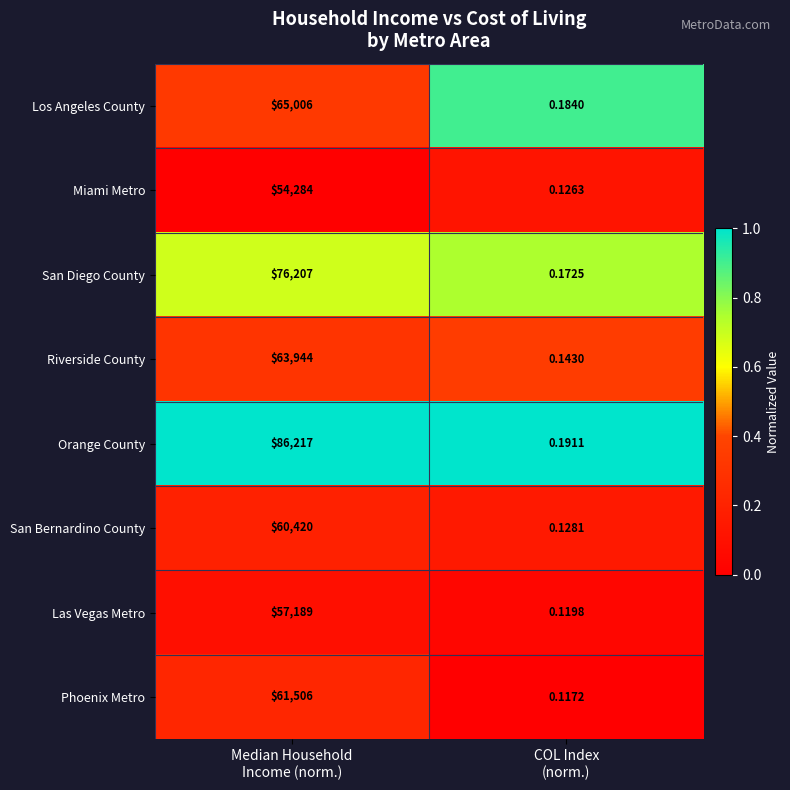

Which series has the largest range (max minus min)?

Orange County